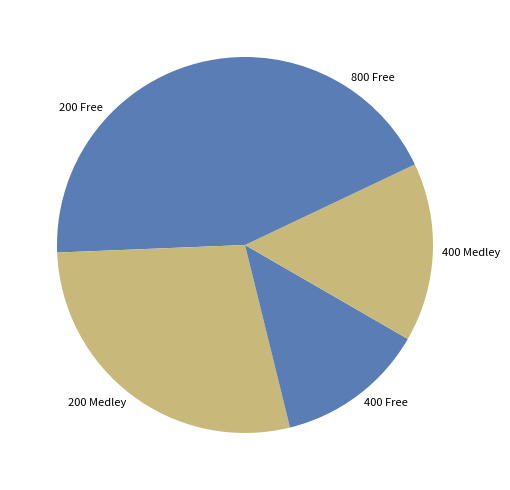

Count the number of slices in the pie.

5